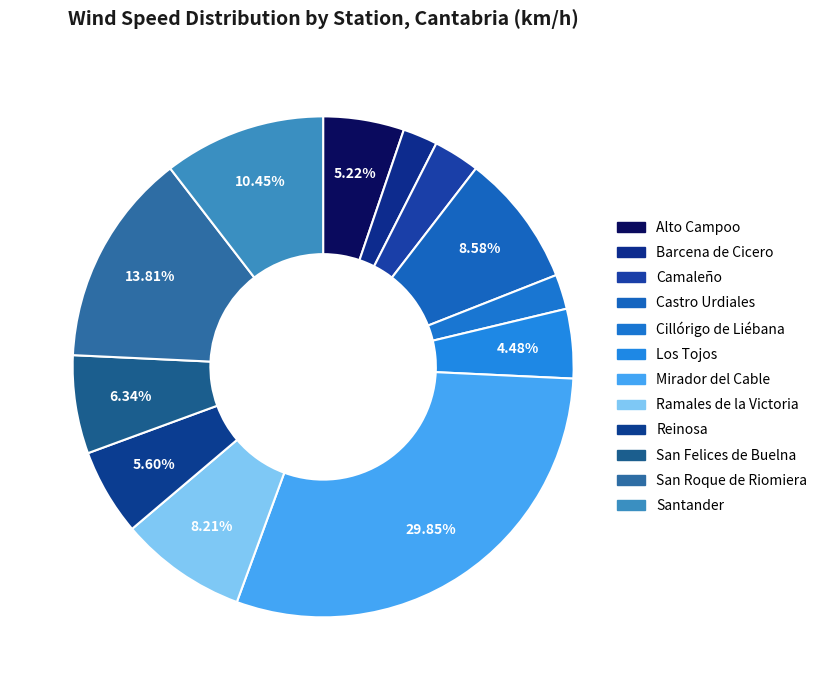

Which category has the smallest portion of the pie?

Barcena de Cicero